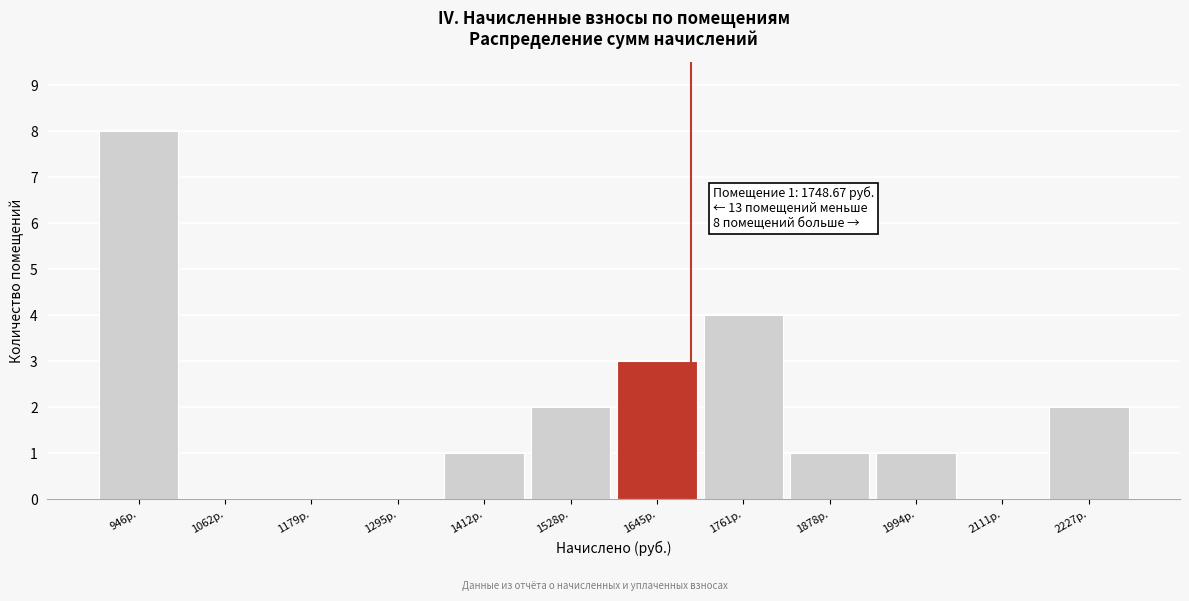

Reading right to left, extract all data points from this chart.

2227р.=2	2111р.=0	1994р.=1	1878р.=1	1761р.=4	1645р.=3	1528р.=2	1412р.=1	1295р.=0	1179р.=0	1062р.=0	946р.=8